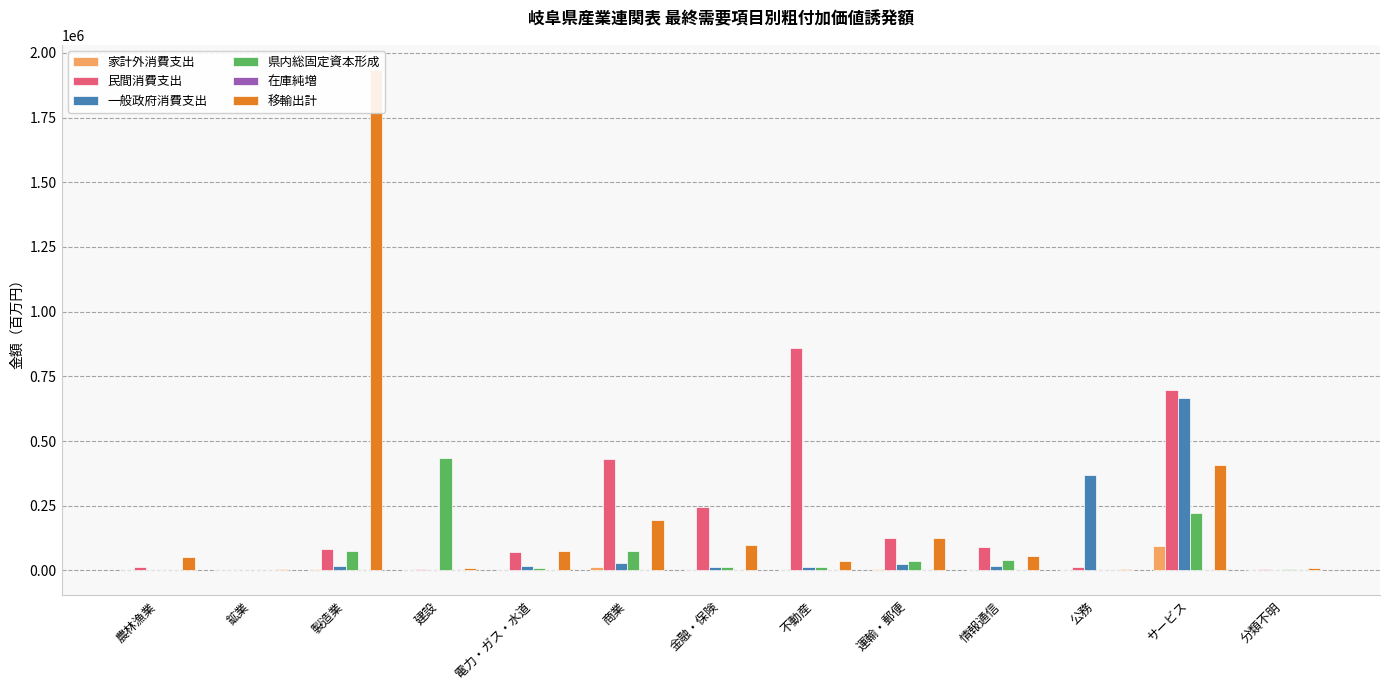

Rank the series at 製造業 from highest to lowest value.

移輸出計, 民間消費支出, 県内総固定資本形成, 一般政府消費支出, 家計外消費支出, 在庫純増